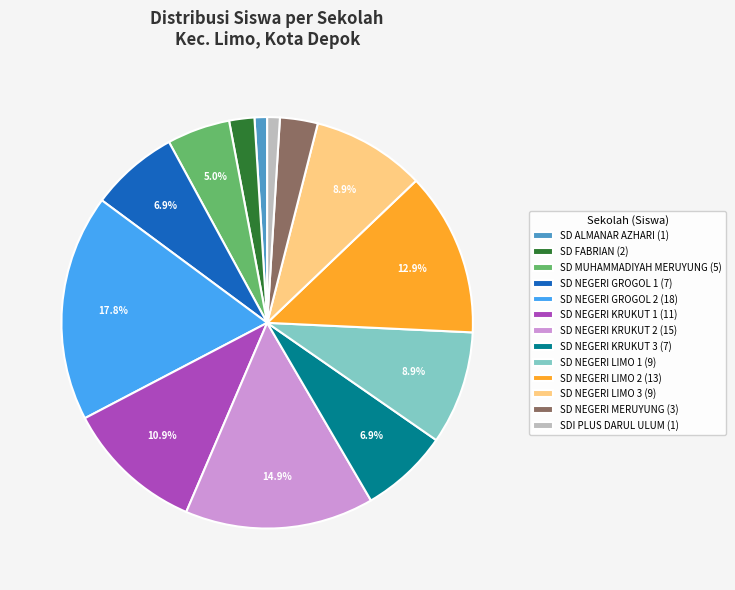

To the nearest percent, what percentage of the pie is SD NEGERI KRUKUT 3?

7%